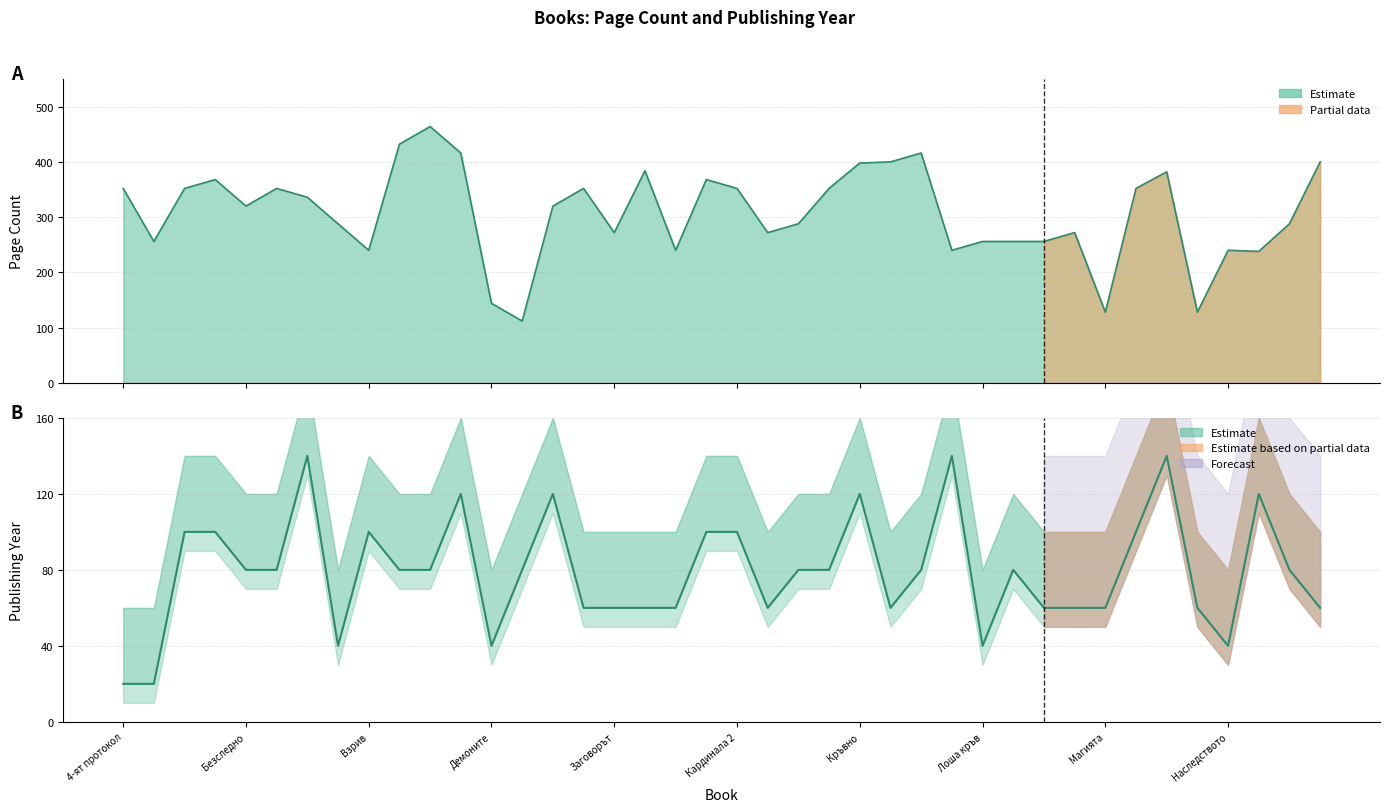

How many lines are shown in the chart?

1